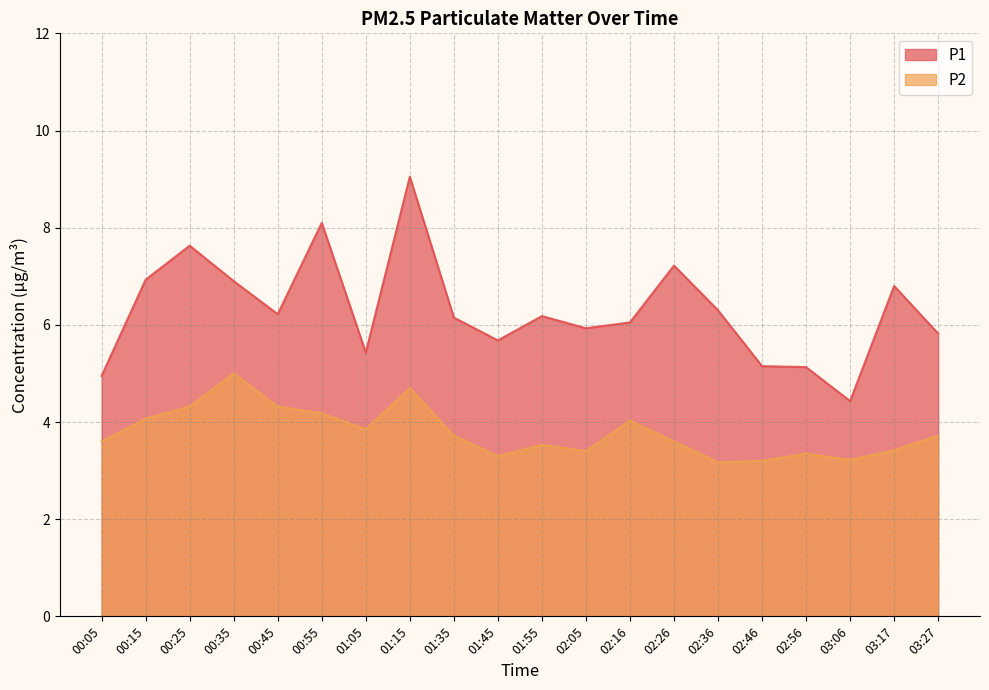

Which series has the widest spread of values?

P1